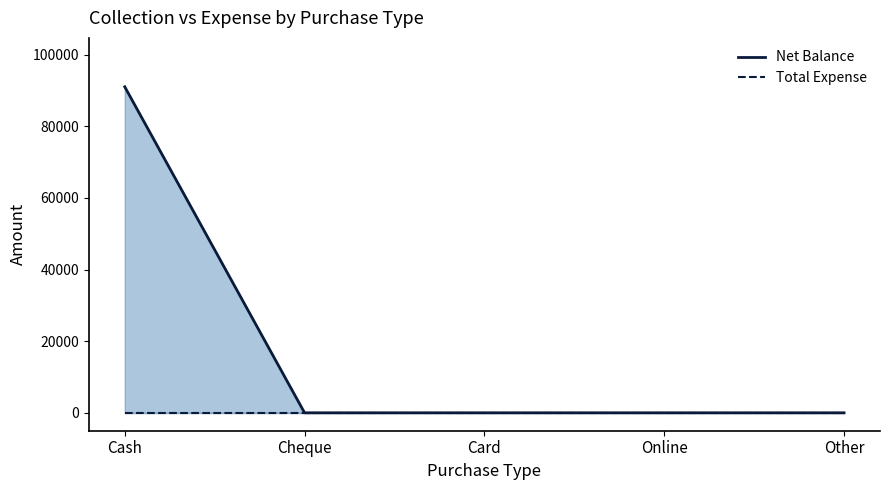

Reading left to right, extract all data points from this chart.

Net Balance: Cash=90999	Cheque=0	Card=0	Online=0	Other=0
Total Expense: Cash=0	Cheque=0	Card=0	Online=0	Other=0